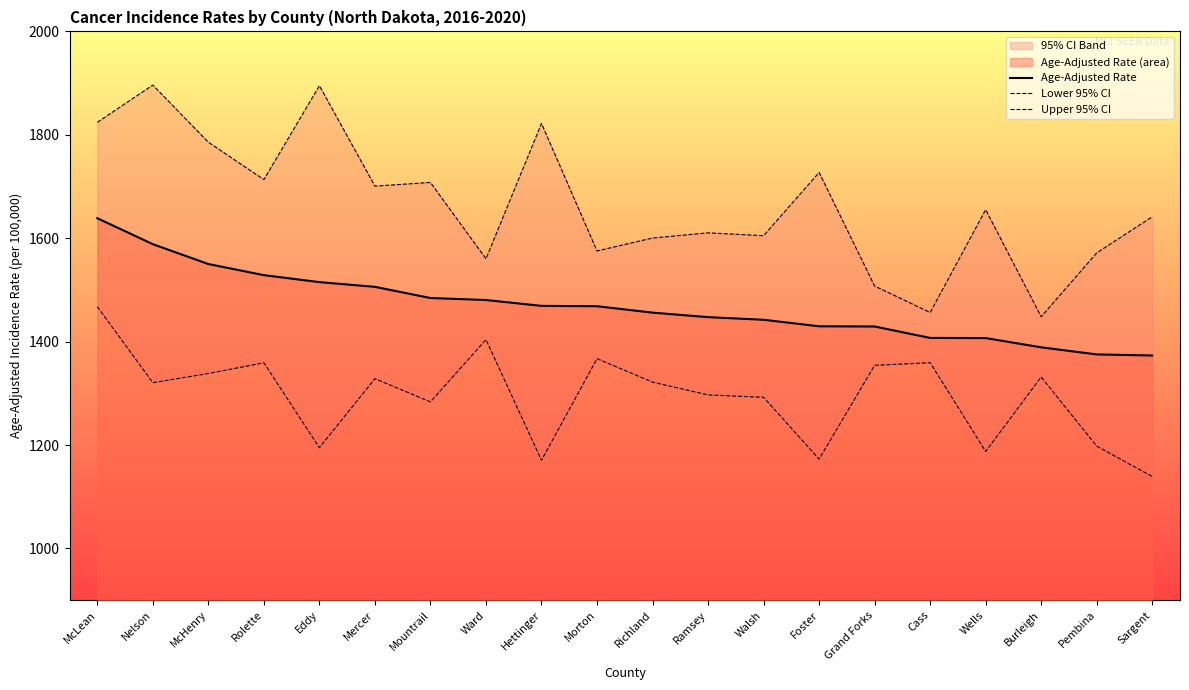

The value of Age-Adjusted Rate at Burleigh is 757.5. True or false?

False